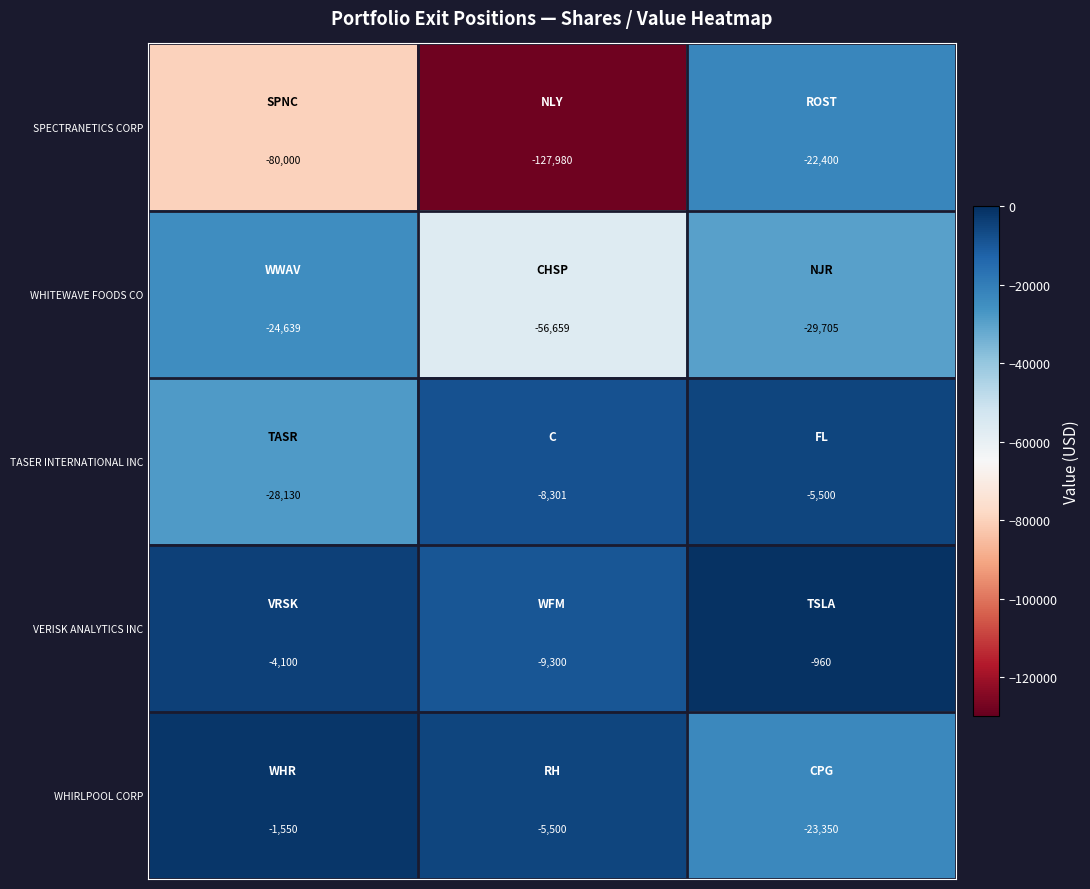

Rank the series by their maximum value, from lowest to highest.

WHITEWAVE FOODS CO, SPECTRANETICS CORP, TASER INTERNATIONAL INC, WHIRLPOOL CORP, VERISK ANALYTICS INC